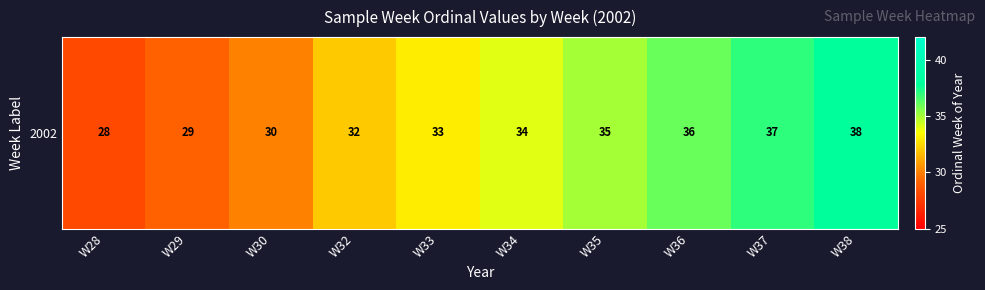

What is the average value?

33